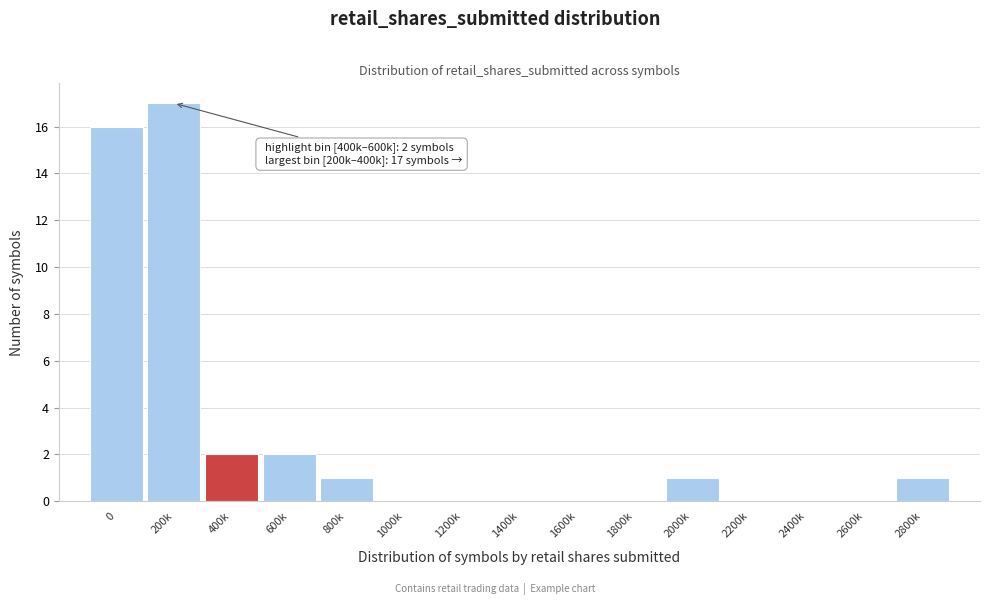

Reading left to right, extract all data points from this chart.

0=16	200k=17	400k=2	600k=2	800k=1	1000k=0	1200k=0	1400k=0	1600k=0	1800k=0	2000k=1	2200k=0	2400k=0	2600k=0	2800k=1